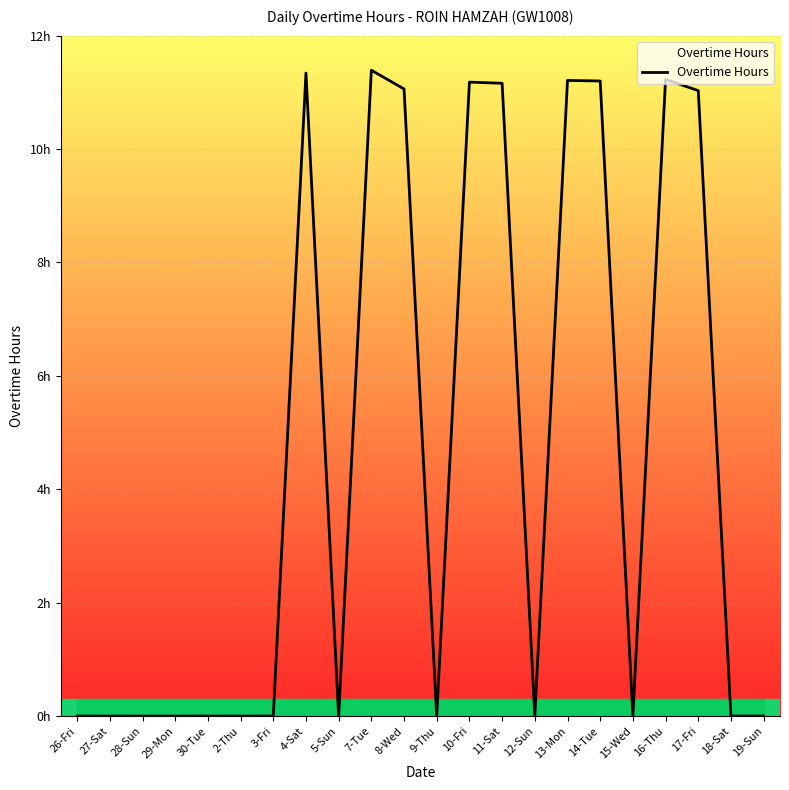

Rank the categories by value from highest to lowest.

7-Tue, 4-Sat, 16-Thu, 13-Mon, 14-Tue, 10-Fri, 11-Sat, 8-Wed, 17-Fri, 26-Fri, 27-Sat, 28-Sun, 29-Mon, 30-Tue, 2-Thu, 3-Fri, 5-Sun, 9-Thu, 12-Sun, 15-Wed, 18-Sat, 19-Sun